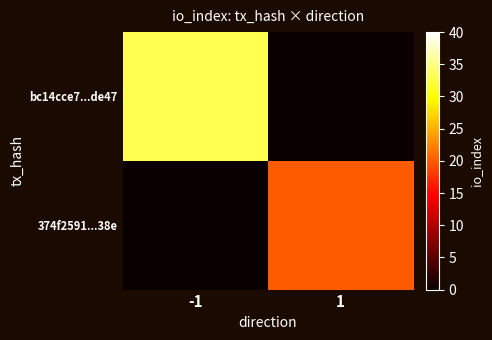

Which has a higher value, -1 or 1?

-1